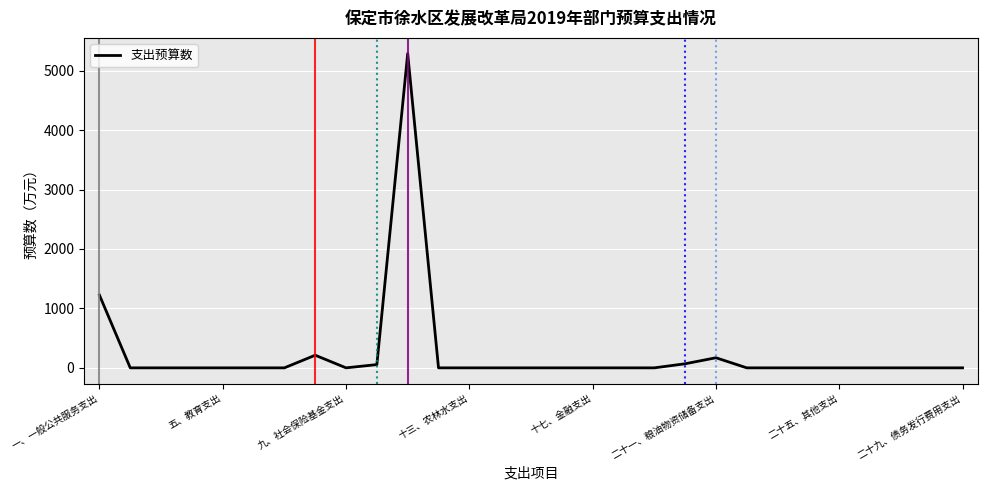

What is the greatest value displayed?

5286.0